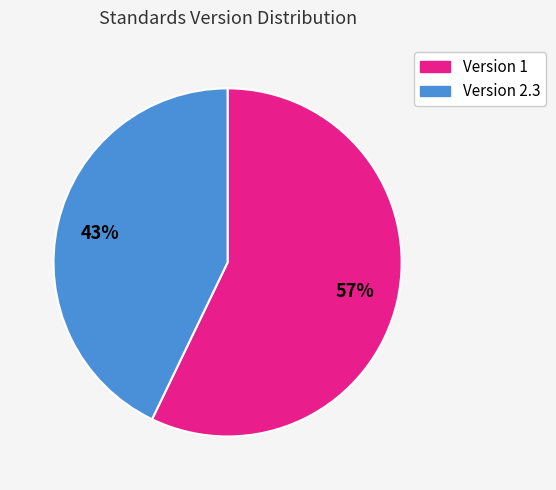

To the nearest percent, what is the average slice percentage?

50%